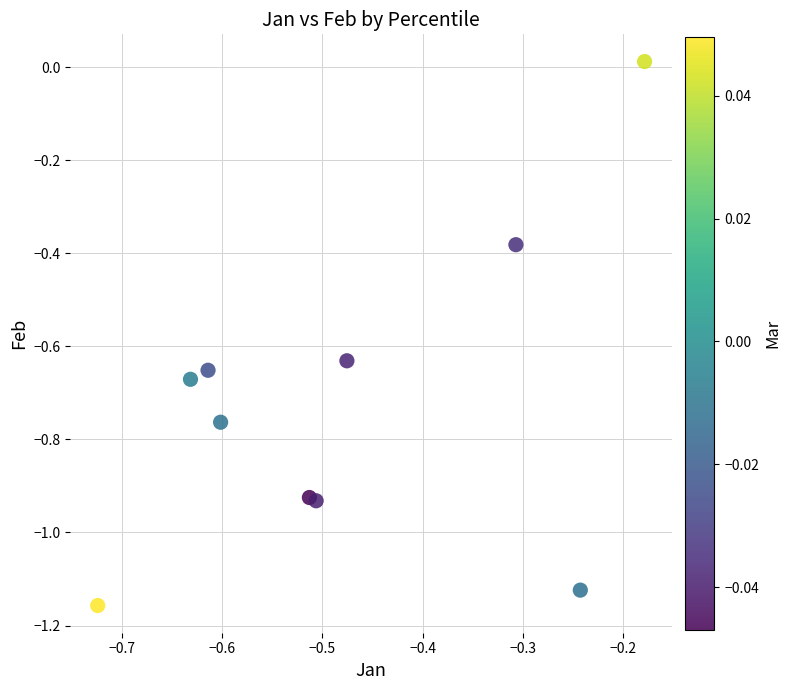

What is the range of X values (max minus min)?

0.5